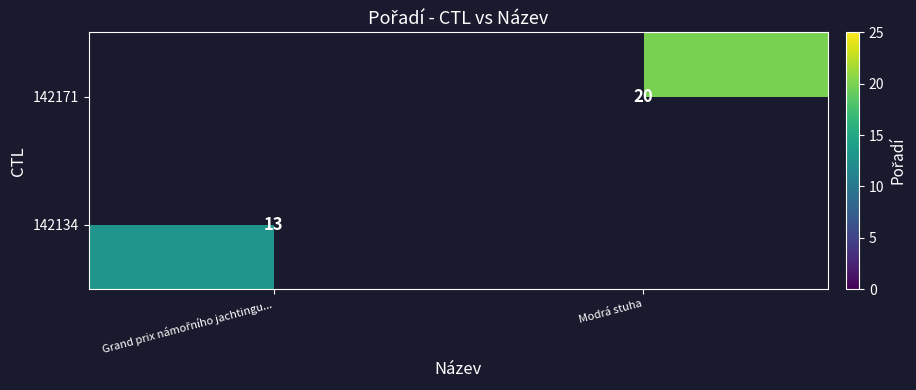

Which category has the lowest value across all series?

Grand prix námořního jachtingu...